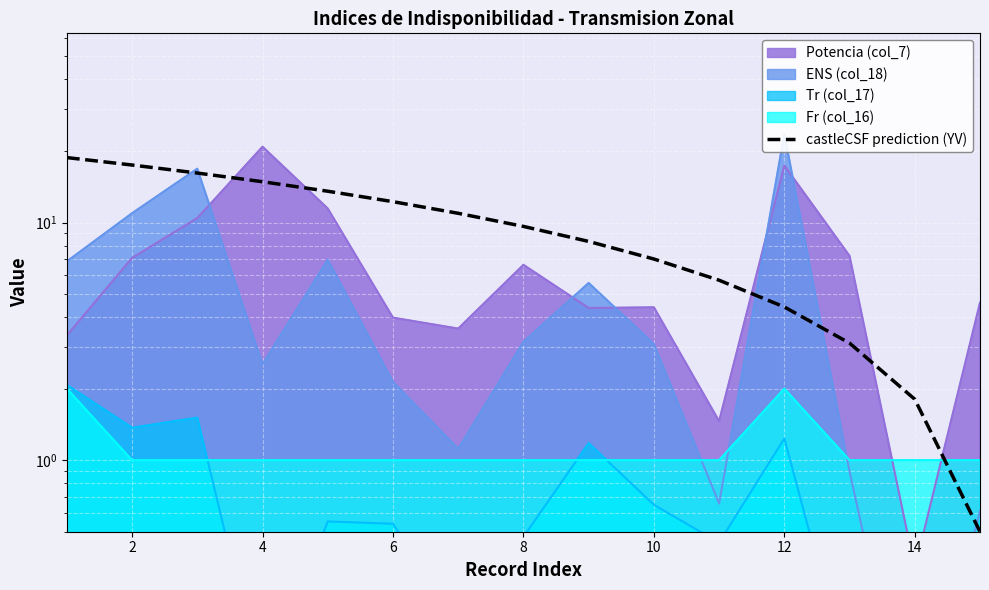

What is the minimum value shown in the chart?

0.5